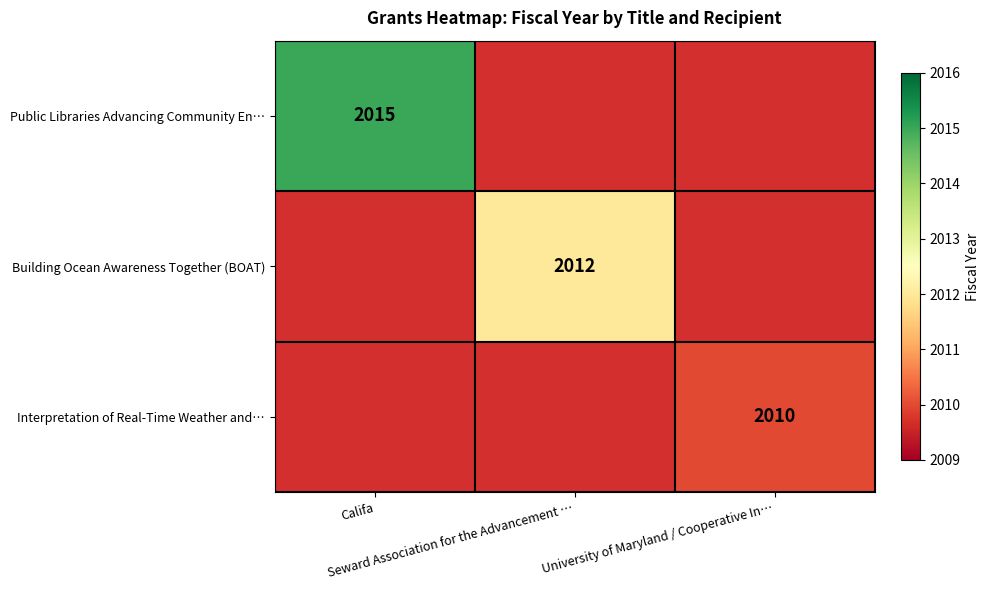

Which has a higher value, University of Maryland / Cooperative In… or Califa?

Califa